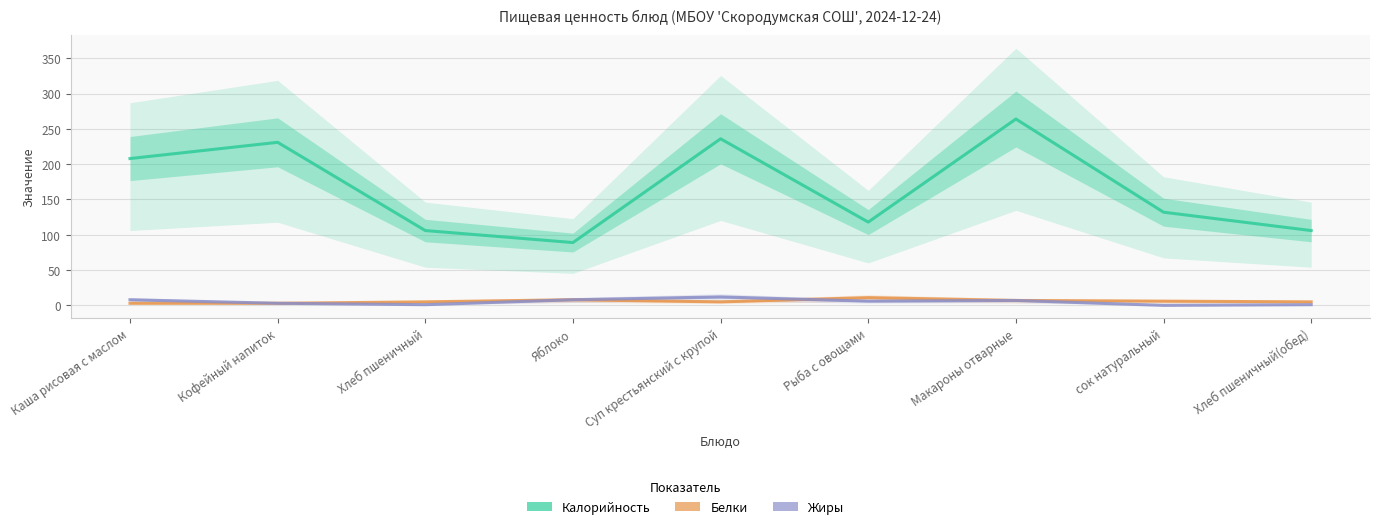

Is the value of Белки at сок натуральный greater than the value of Калорийность at Хлеб пшеничный(обед)?

No